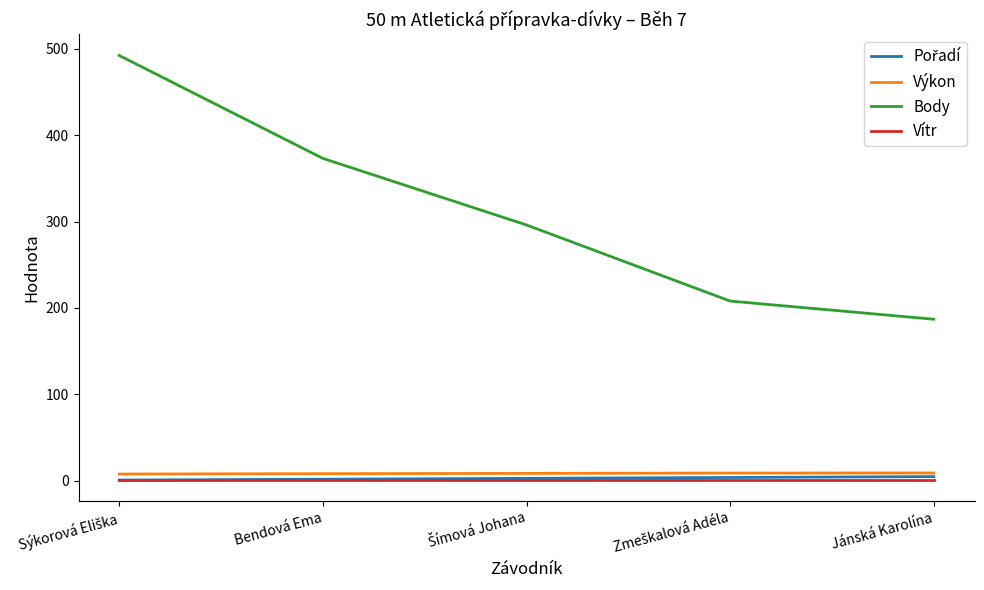

What position from the right is Bendová Ema?

4